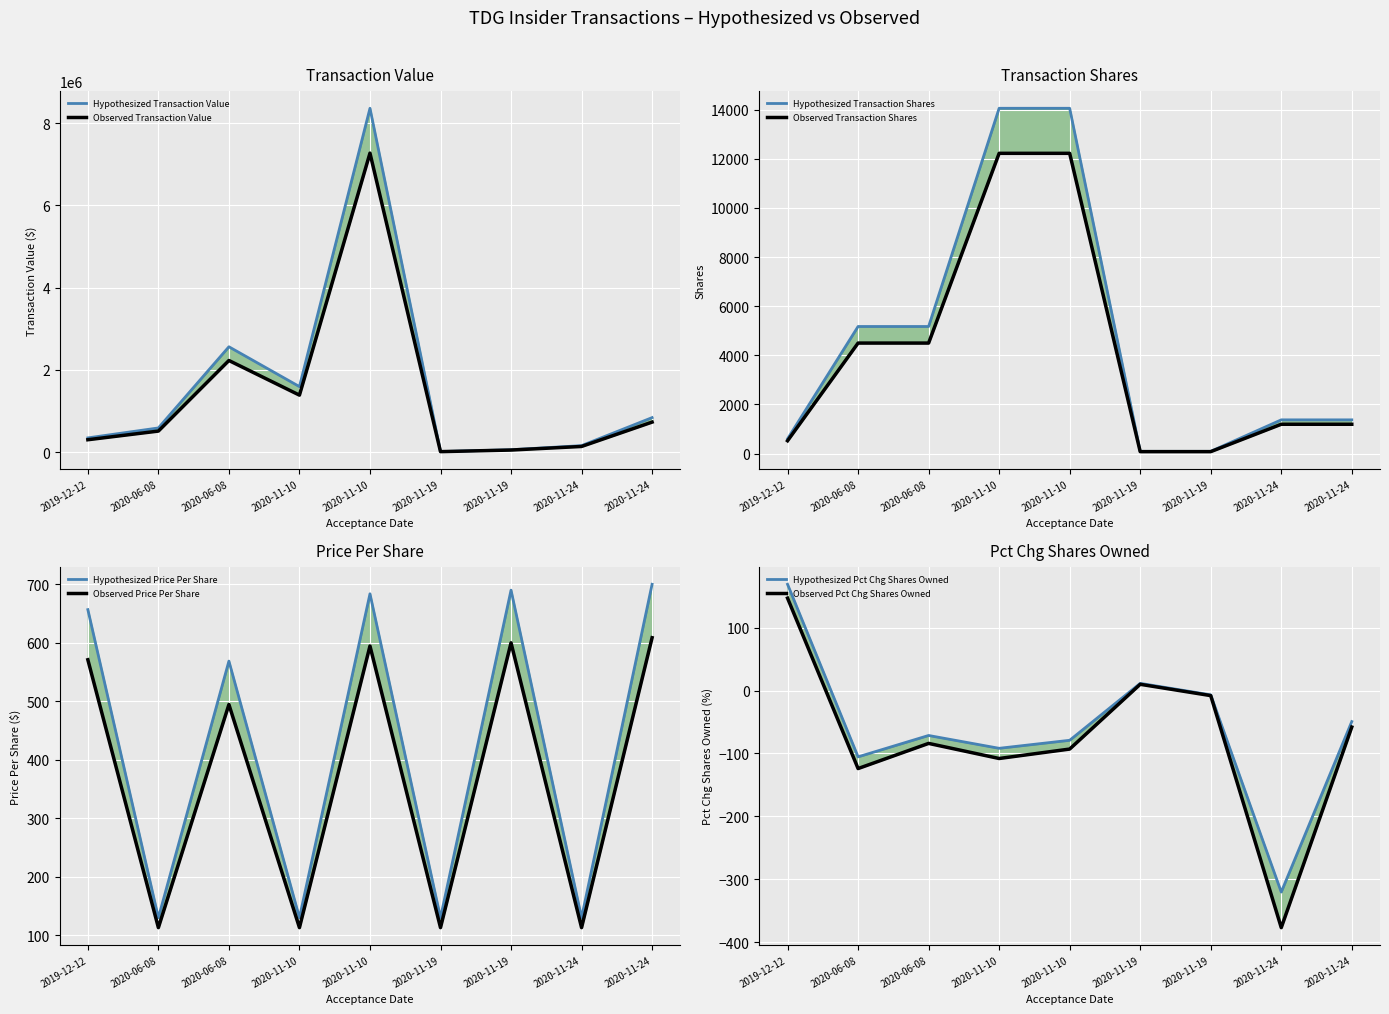

What is the difference between the second highest and second lowest values in the Transaction Shares series?

13966.7